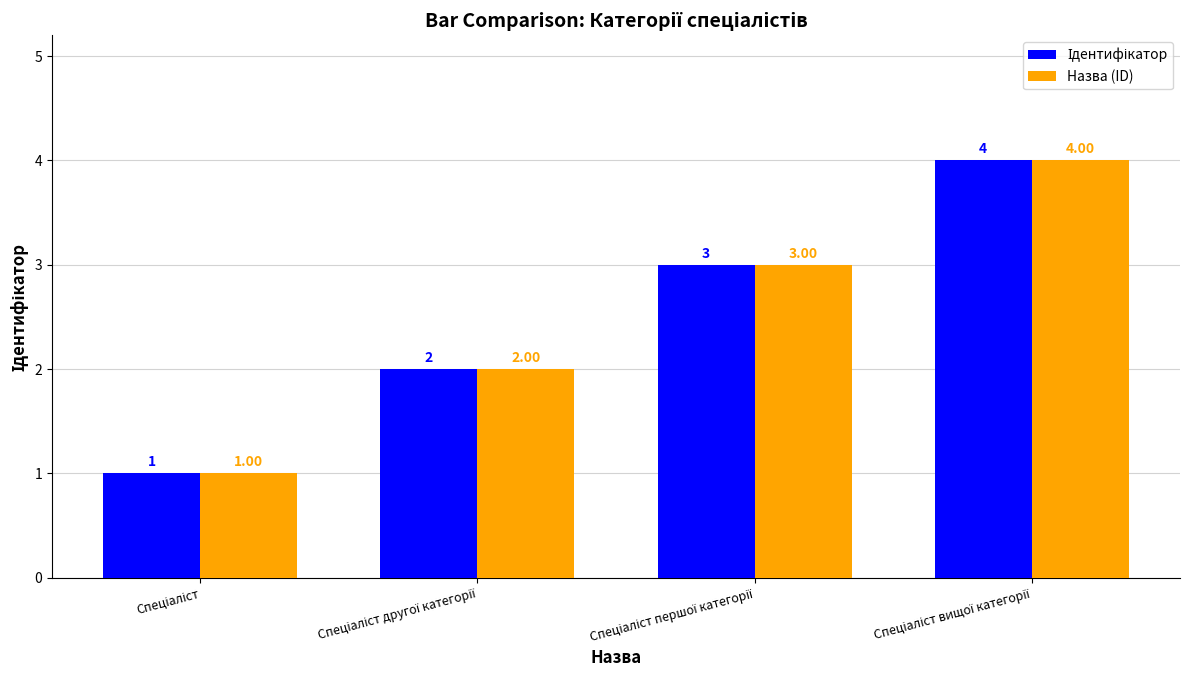

Reading right to left, what are all the values shown in this chart?

Ідентифікатор: 4	3	2	1
Назва (ID): 4	3	2	1